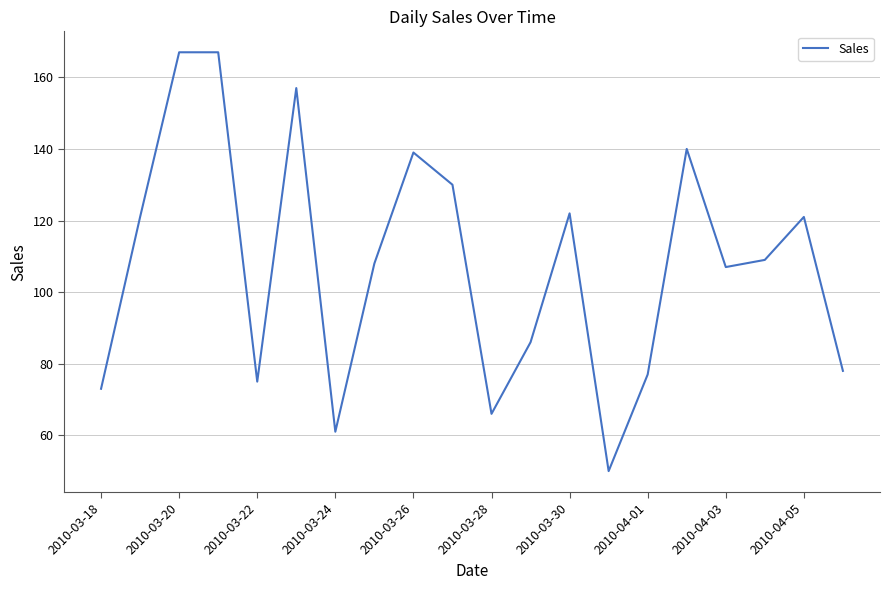

What is the difference between the maximum and minimum values?

117